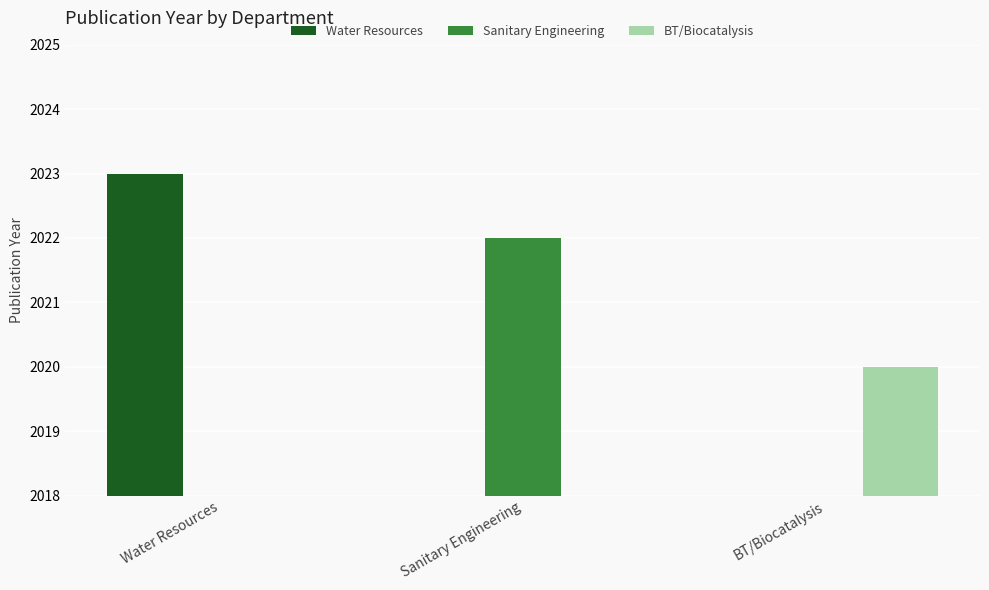

At how many categories does at least one series exceed 1047?

3